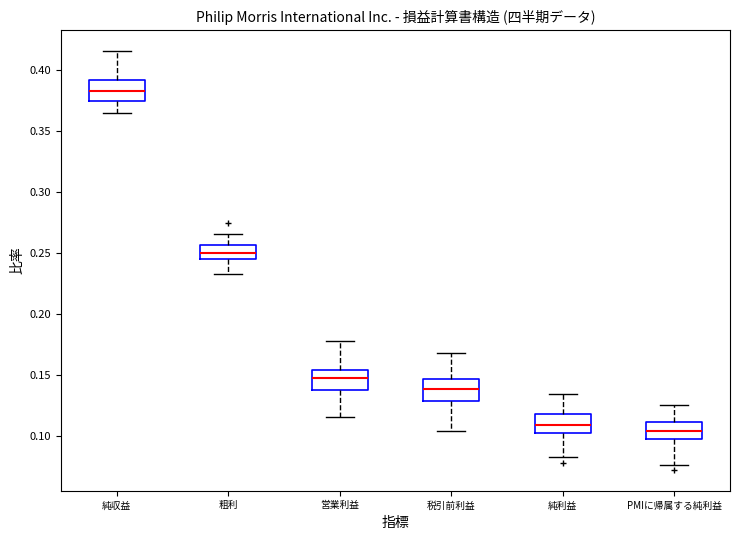

Reading left to right, read every box against the y-axis: the position of its median line, the range the box covers, and the ends of its whiskers. The values are not printed on the chart, so give them approximately, as read against the axis.

純収益: median 0.385, box 0.375 to 0.390, whiskers 0.365 to 0.415
粗利: median 0.250, box 0.245 to 0.255, whiskers 0.230 to 0.265
営業利益: median 0.150, box 0.140 to 0.155, whiskers 0.115 to 0.180
税引前利益: median 0.140, box 0.130 to 0.145, whiskers 0.105 to 0.170
純利益: median 0.110, box 0.100 to 0.120, whiskers 0.085 to 0.135
PMIに帰属する純利益: median 0.105, box 0.095 to 0.110, whiskers 0.075 to 0.125